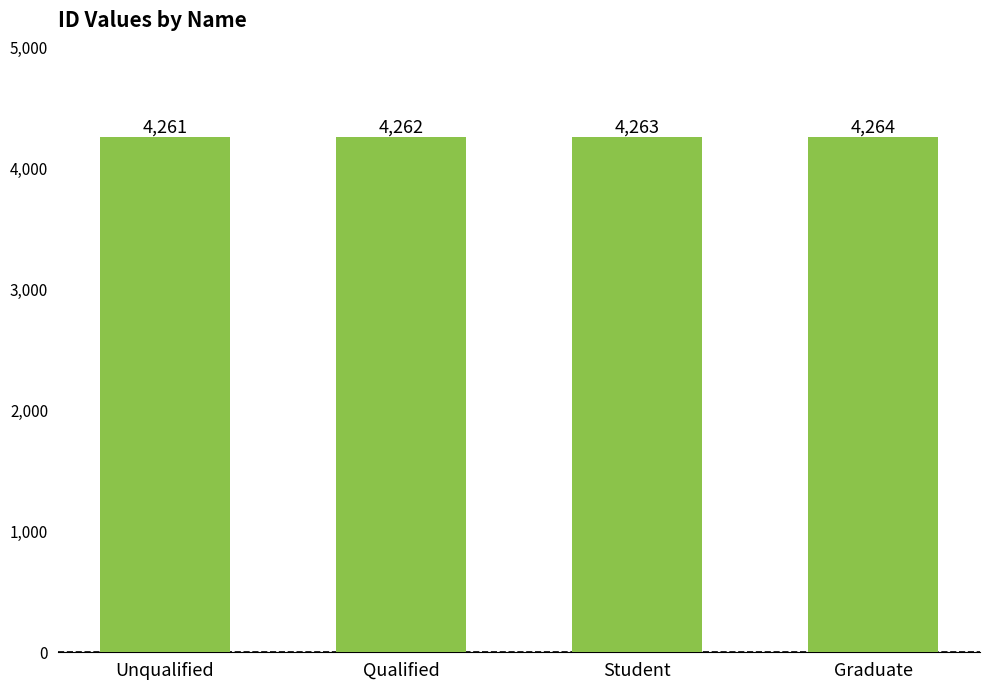

The chart shows a value of 4262 at Qualified. True or false?

True